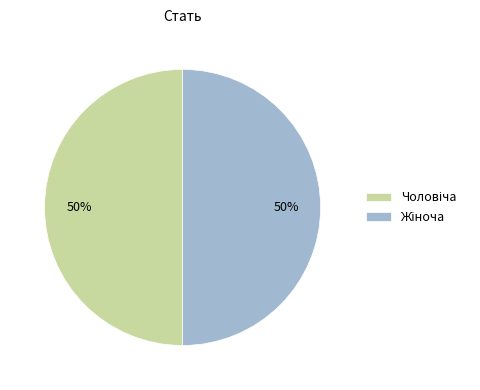

To the nearest percent, what is the average slice percentage?

50%